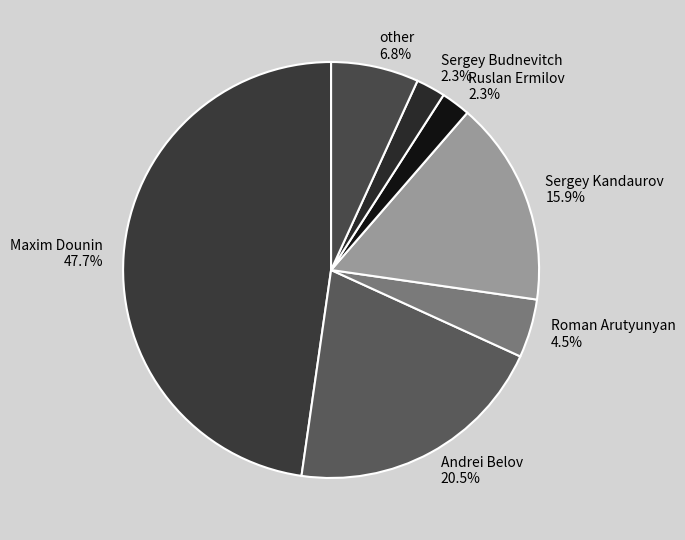

How many slices are in this pie chart?

7